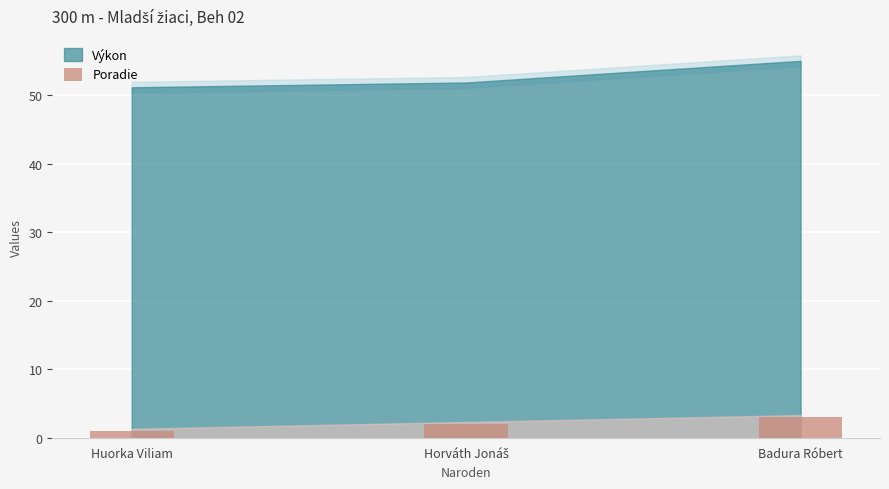

What is the maximum value shown in the chart?

3